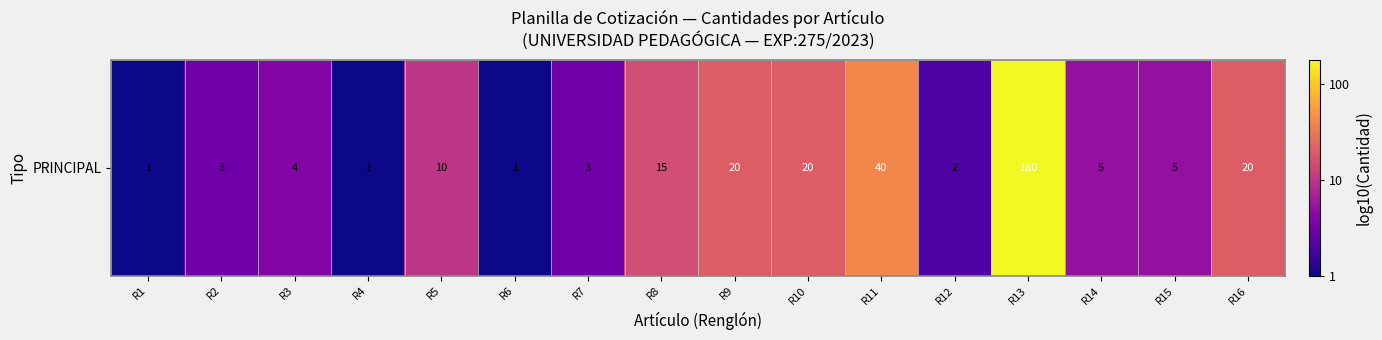

List the labels in order of value, largest first.

R13, R11, R9, R10, R16, R8, R5, R14, R15, R3, R2, R7, R12, R1, R4, R6